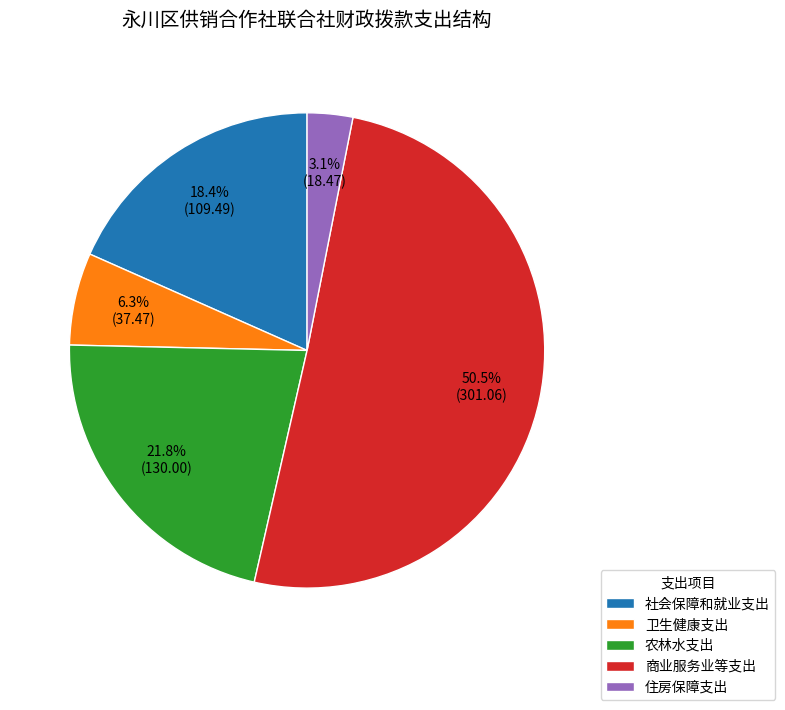

Is the sum of 住房保障支出 and 农林水支出 greater than half?

No